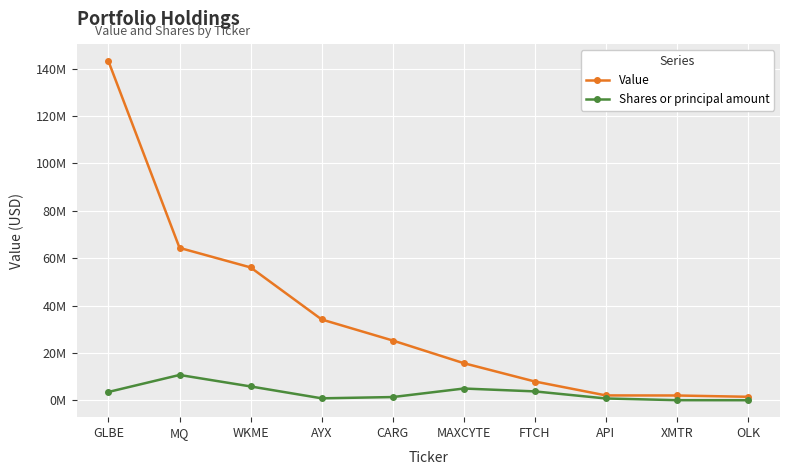

At which label does Value first exceed 25303015?

GLBE